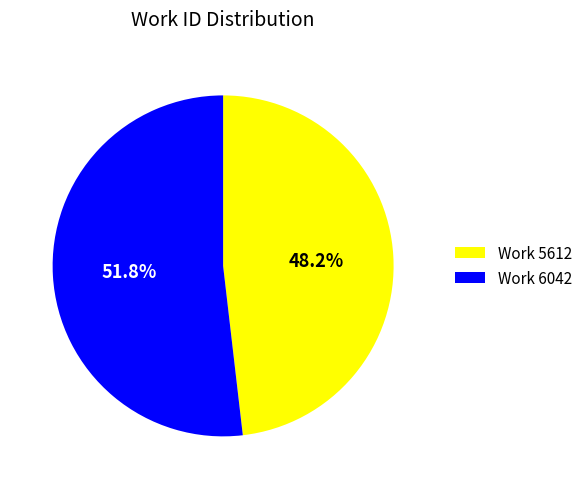

Is Work 6042 the majority of the pie?

Yes